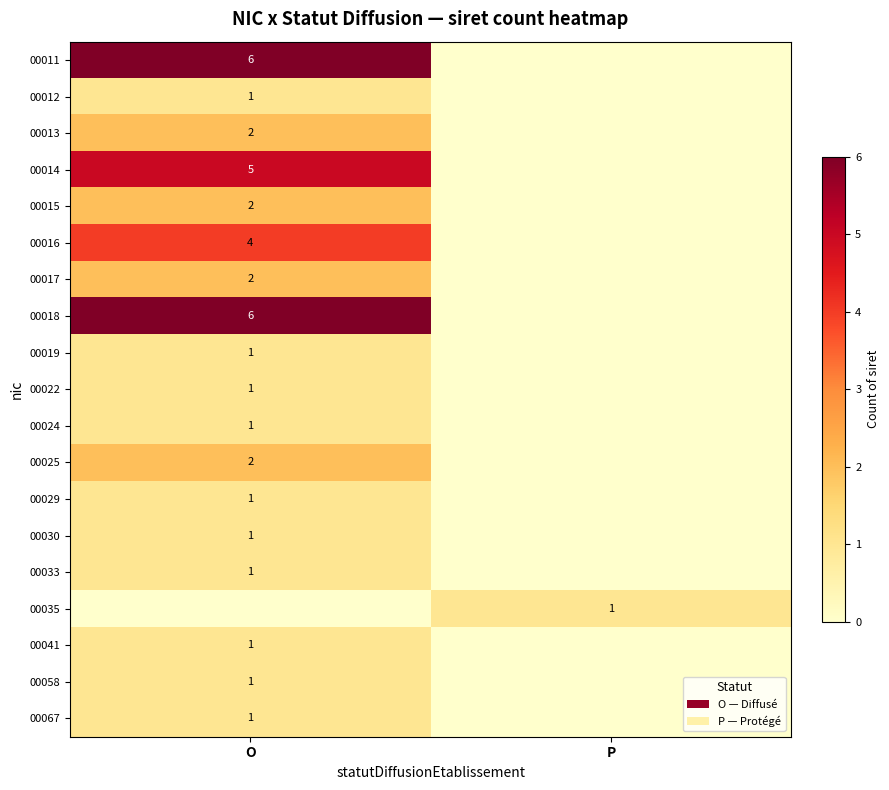

At which category is the sum across all series the highest?

O